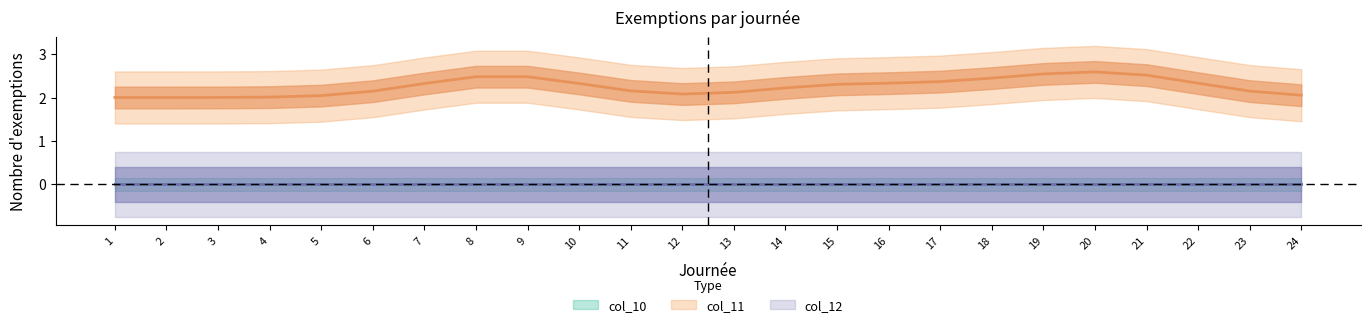

True or false: col_12 and col_10 cross at least once.

False